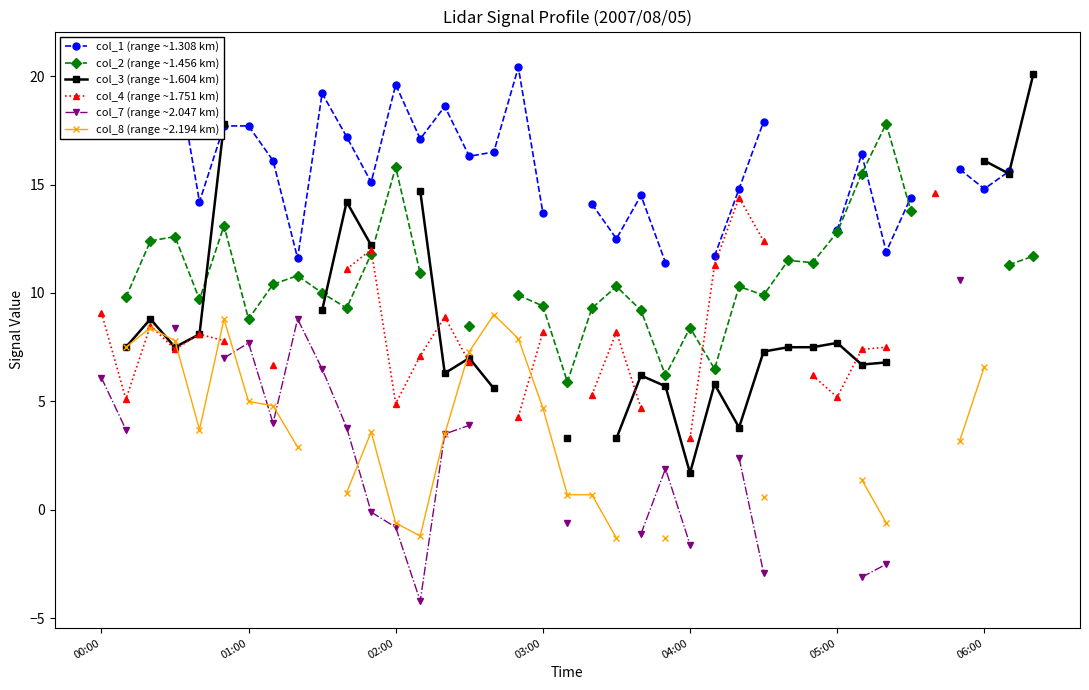

Is it true that col_2 (range ~1.456 km) equals 10.0 at 9?

True